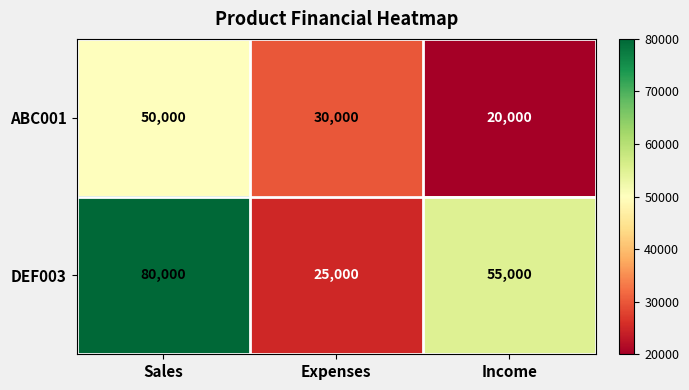

At which label does ABC001 first exceed 30000?

Sales